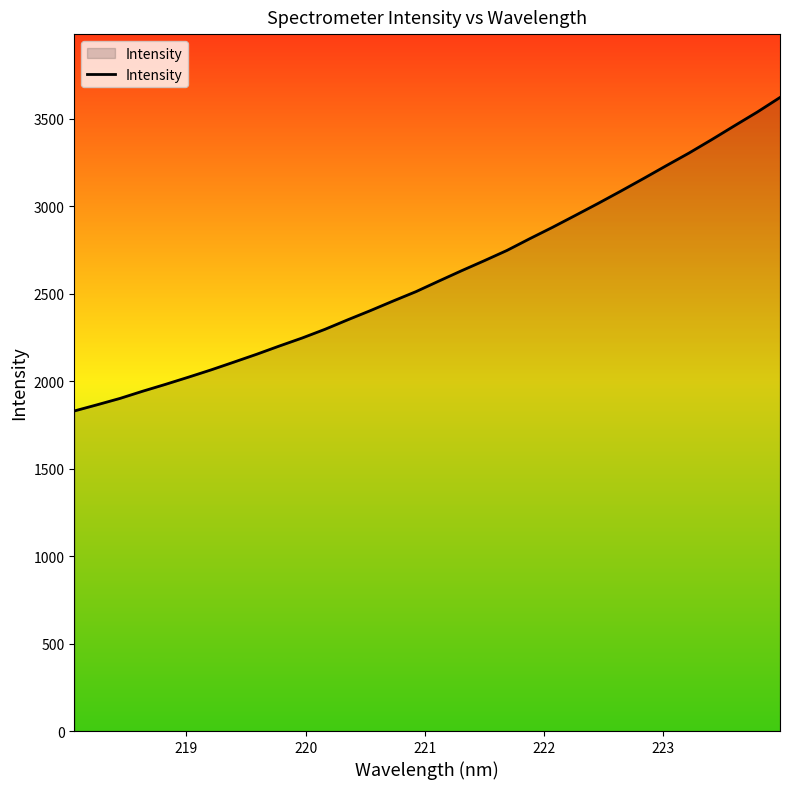

What is the maximum value shown in the chart?

3620.2